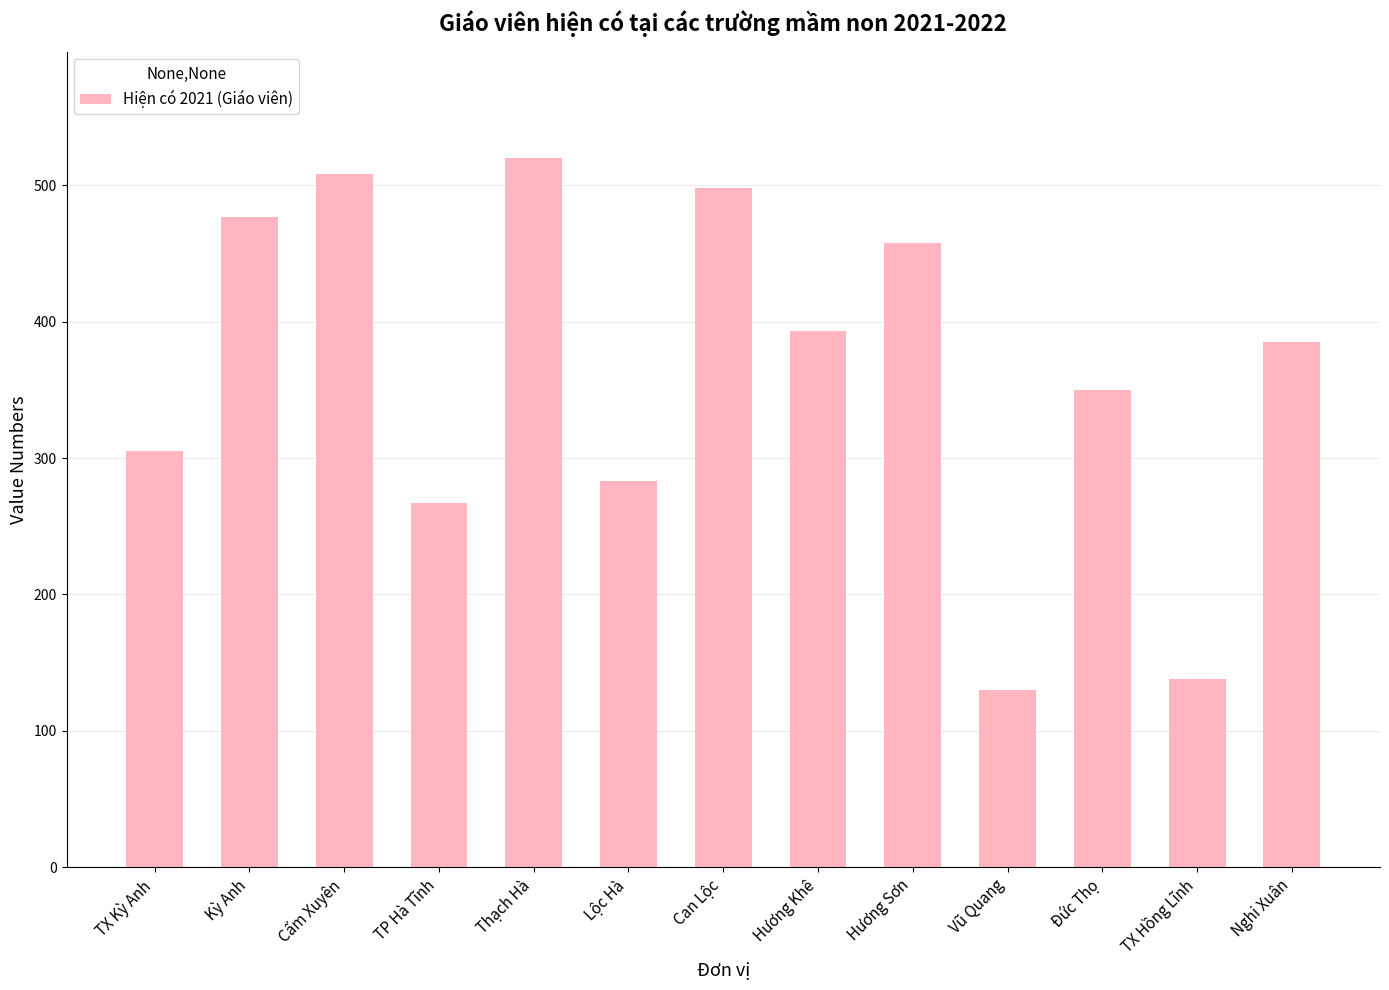

Which category has the lowest value across all series?

Vũ Quang